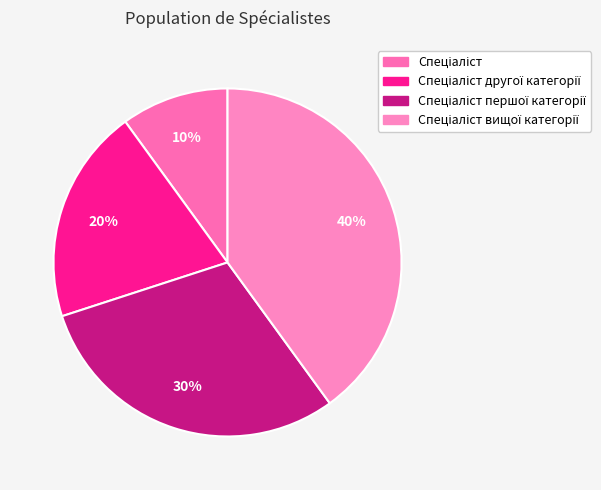

Rank the categories by value from highest to lowest.

Спеціаліст вищої категорії, Спеціаліст першої категорії, Спеціаліст другої категорії, Спеціаліст